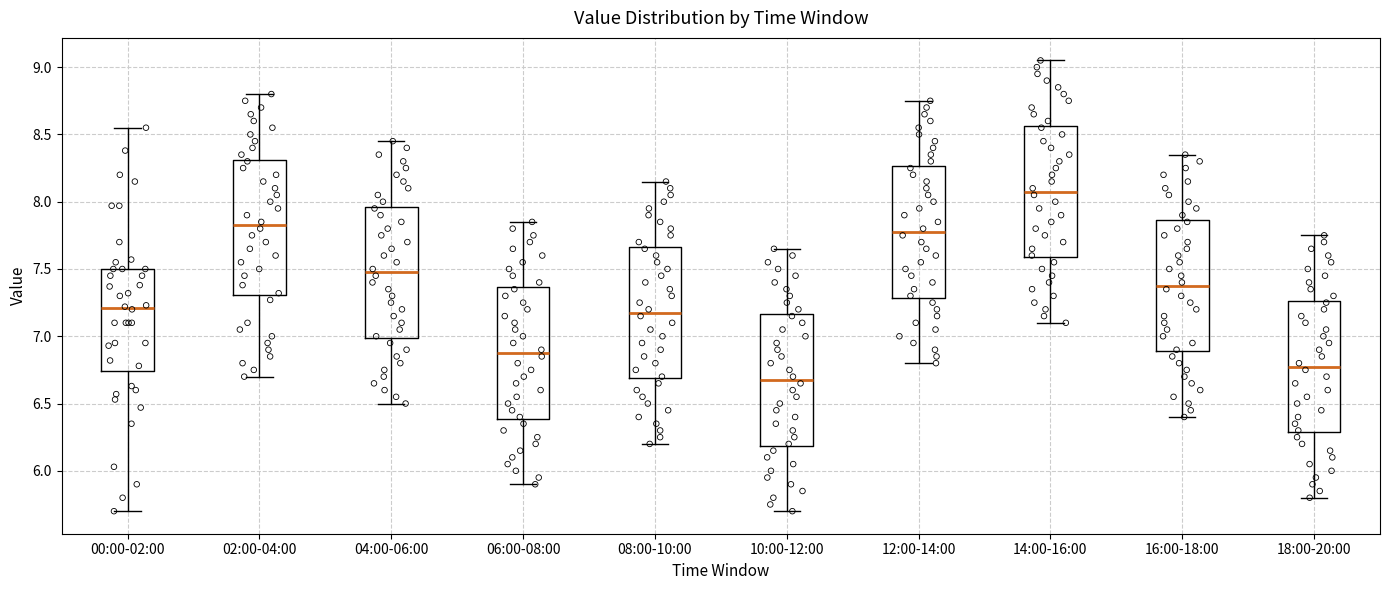

Which box's median line is the lowest?

10:00-12:00